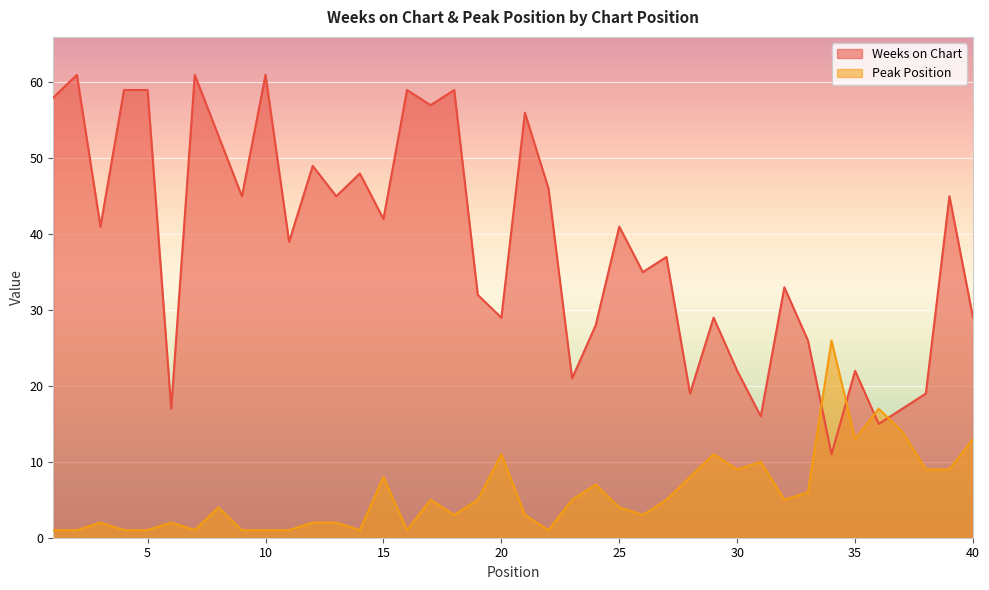

Rank the series at 21 from lowest to highest value.

Peak Position, Weeks on Chart